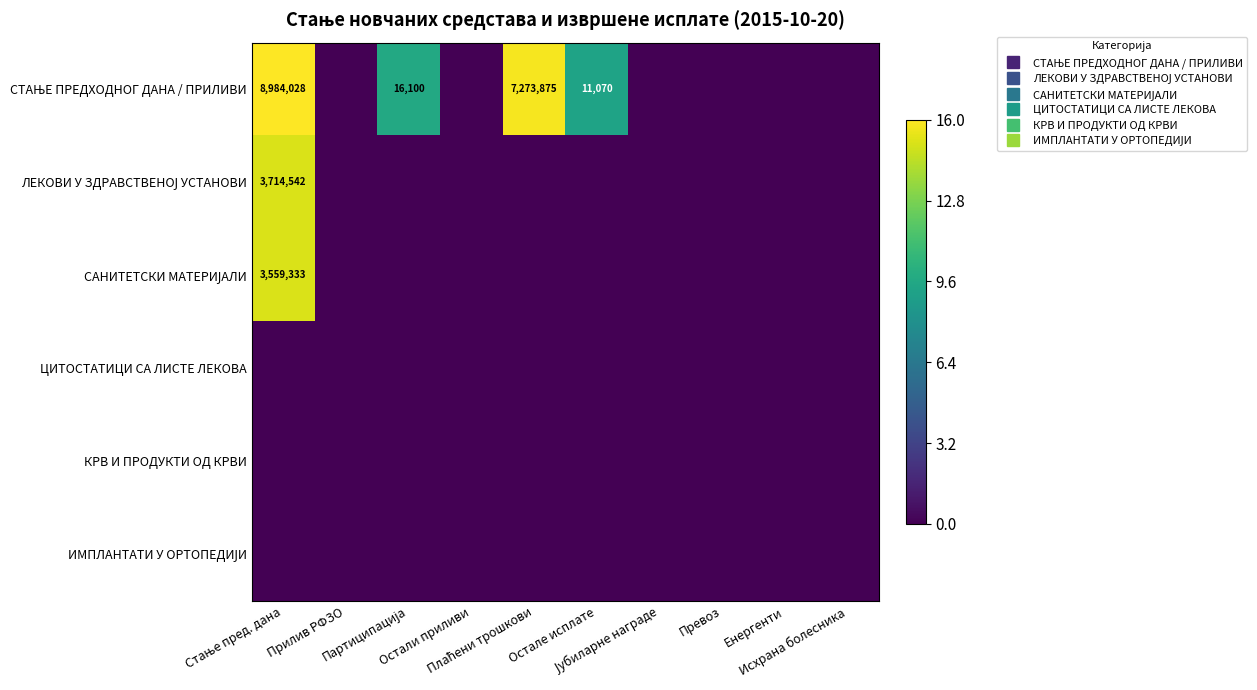

Rank the categories by ЛЕКОВИ У ЗДРАВСТВЕНОЈ УСТАНОВИ value from lowest to highest.

Прилив РФЗО, Партиципација, Остали приливи, Плаћени трошкови, Остале исплате, Јубиларне награде, Превоз, Енергенти, Исхрана болесника, Стање пред. дана